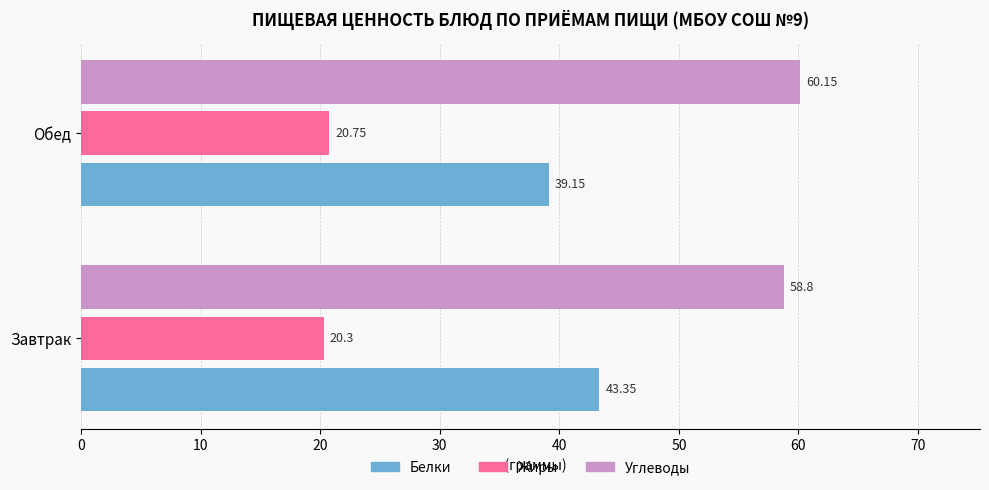

Between Завтрак and Обед, which series saw the biggest shift?

Белки